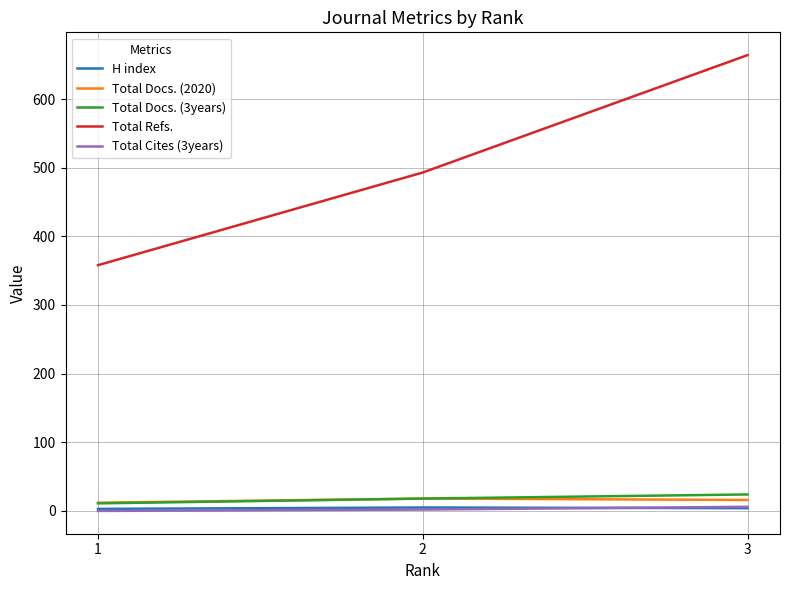

How many H index values are between 3 and 5?

3